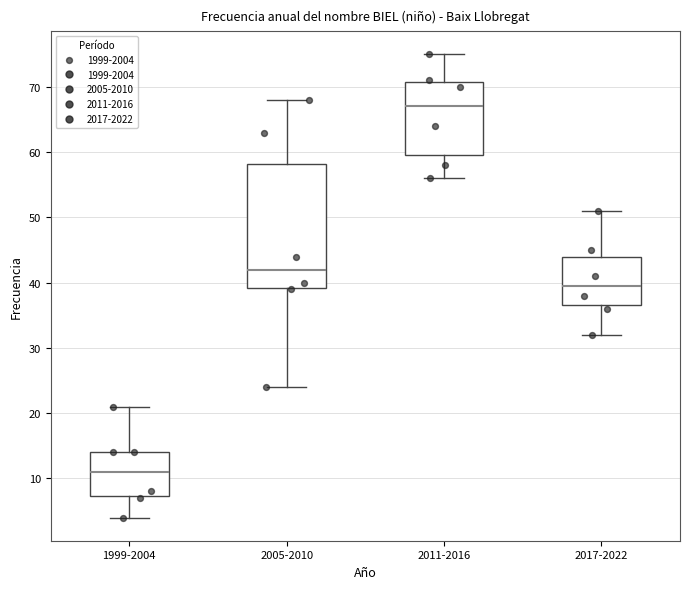

Reading left to right, read every box against the y-axis: the position of its median line, the range the box covers, and the ends of its whiskers. The values are not printed on the chart, so give them approximately, as read against the axis.

1999-2004: median 11, box 7 to 14, whiskers 4 to 21
2005-2010: median 42, box 39 to 58, whiskers 24 to 68
2011-2016: median 67, box 60 to 71, whiskers 56 to 75
2017-2022: median 40, box 37 to 44, whiskers 32 to 51